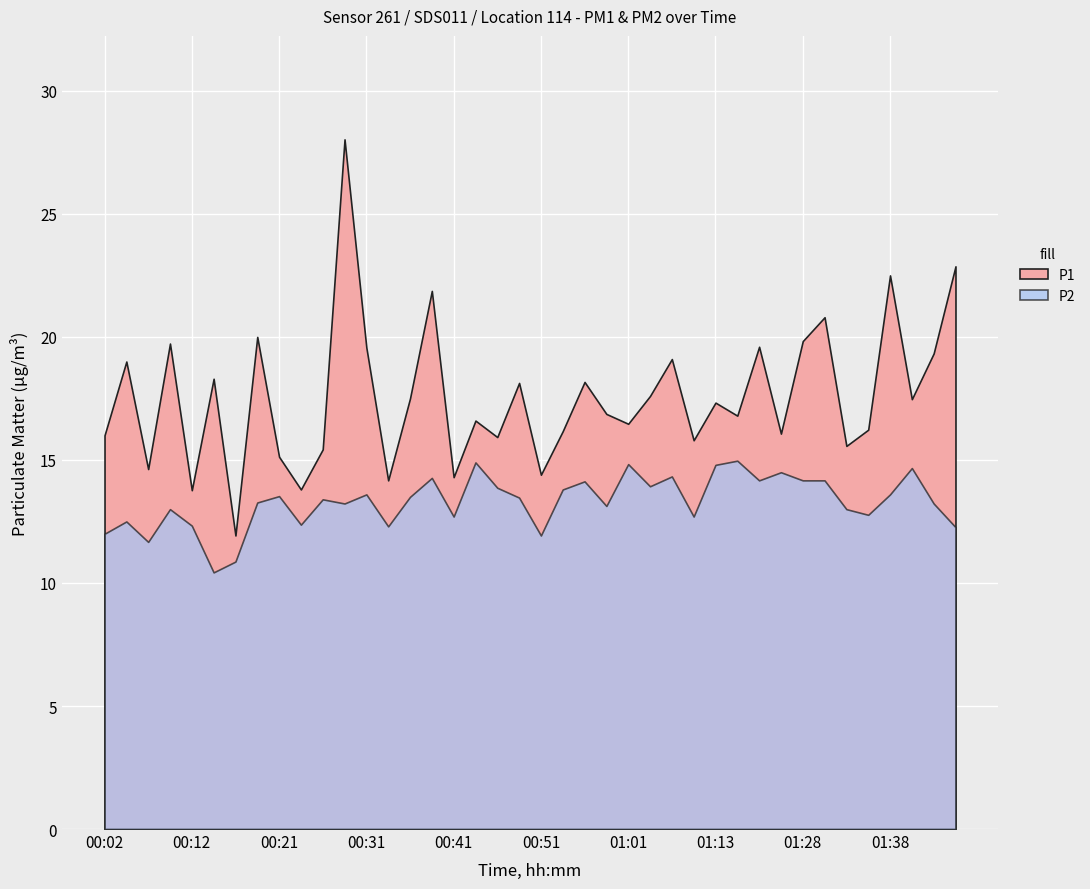

True or false: P1 and P2 intersect in this chart.

False